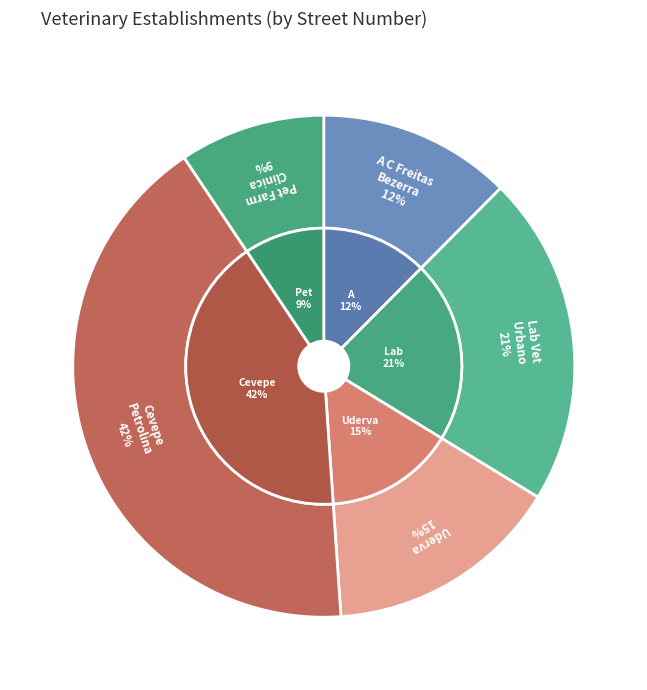

How many segments does this pie chart have?

5